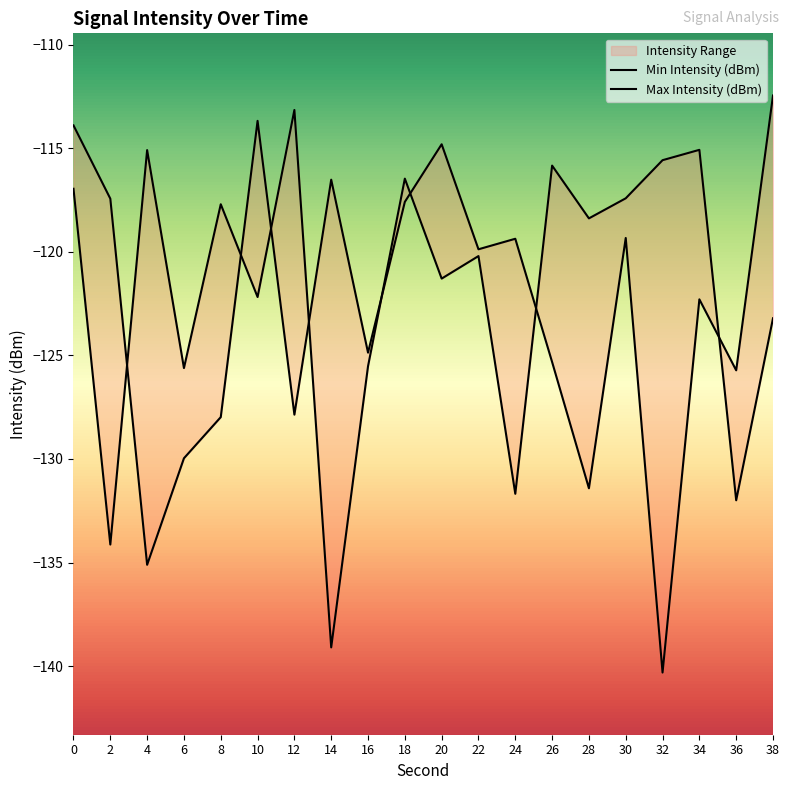

Which series has the largest total across all categories?

Min Intensity (dBm)